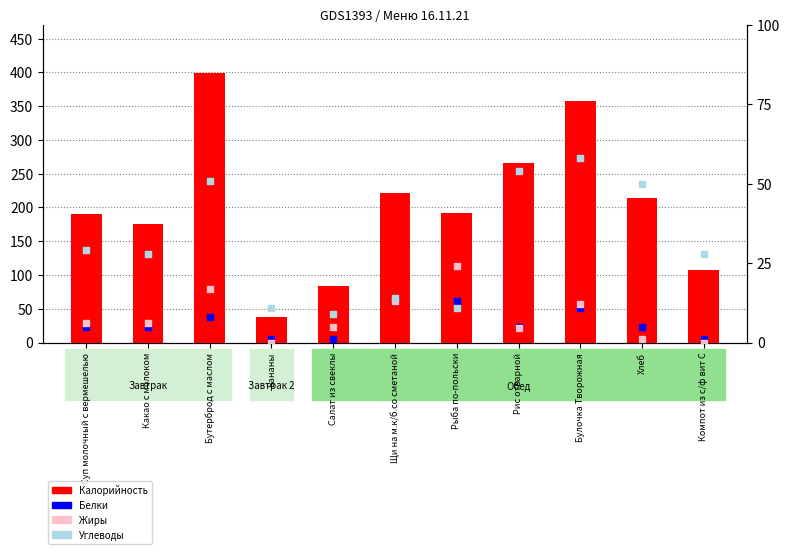

What are all the series names shown in the legend?

Калорийность, Белки, Жиры, Углеводы